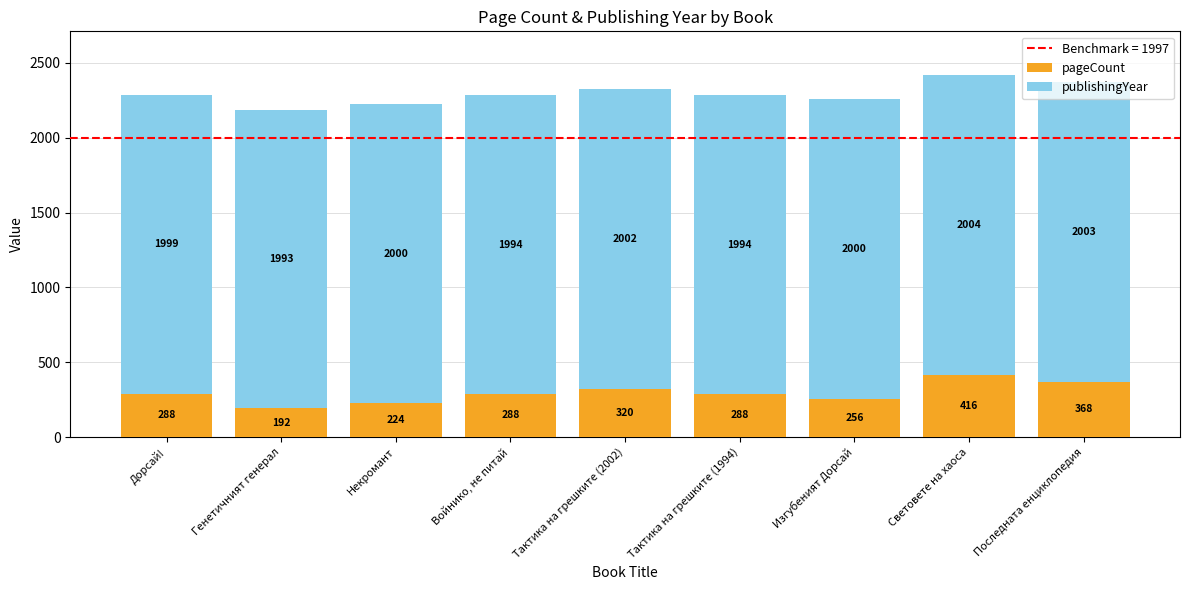

The value of pageCount at Дорсай! is 288. True or false?

True